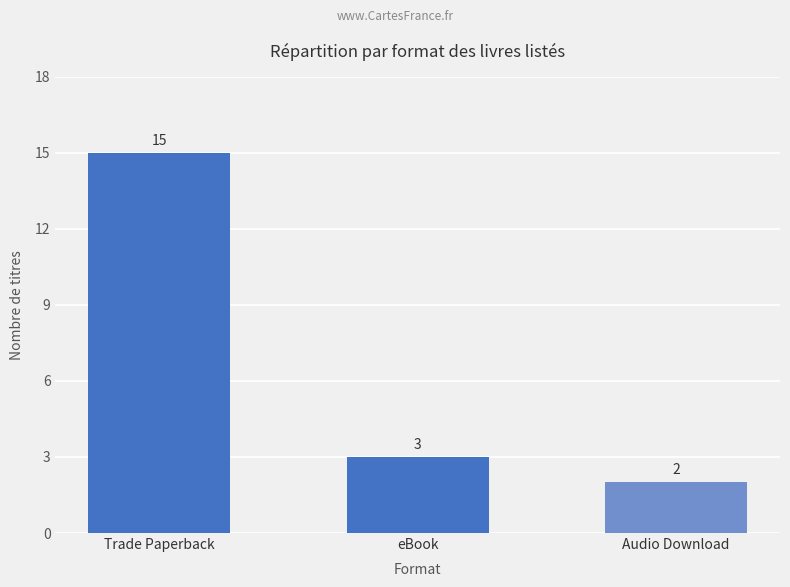

Reading right to left, list all the values displayed in this chart.

2	3	15